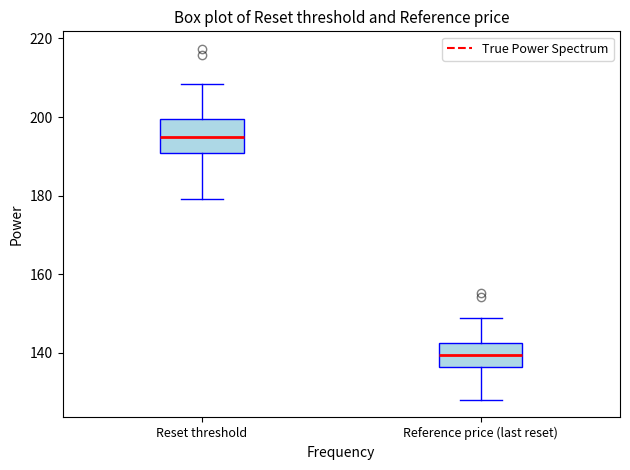

Which box's median line is the lowest?

Reference price (last reset)